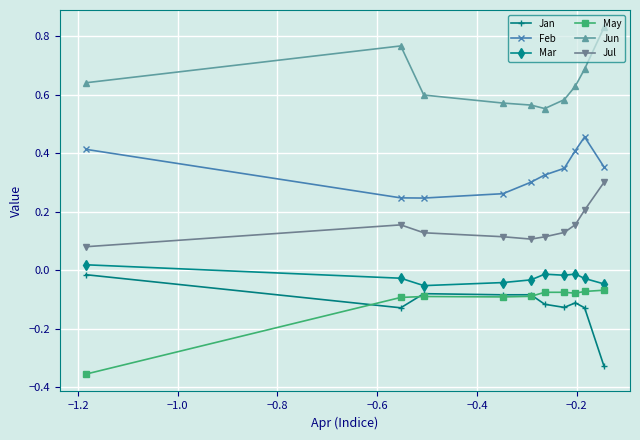

What are all the series names shown in the legend?

Jan, Feb, Mar, May, Jun, Jul